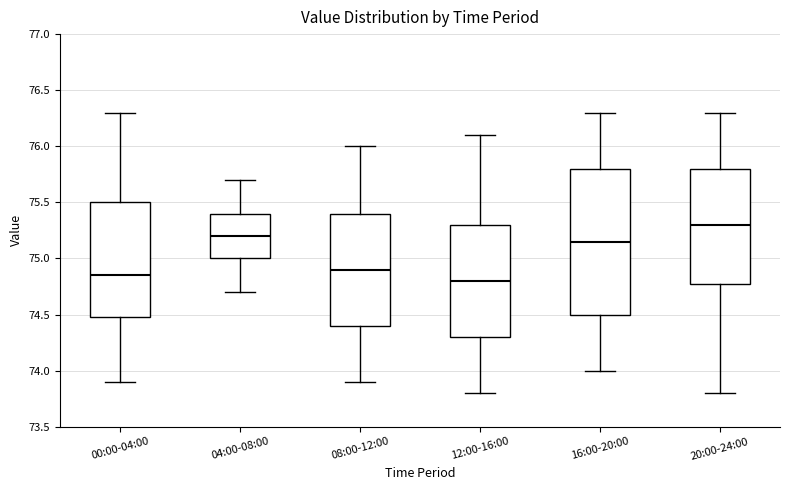

Which box is the tallest, from its lower edge to its upper edge?

16:00-20:00